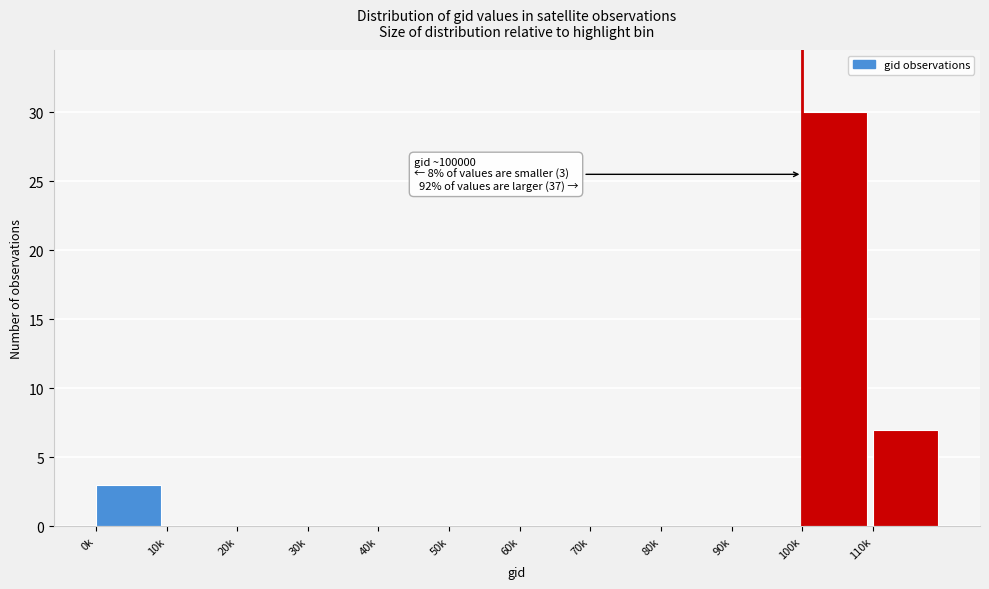

Reading left to right, list all the values displayed in this chart.

0k=3	10k=0	20k=0	30k=0	40k=0	50k=0	60k=0	70k=0	80k=0	90k=0	100k=30	110k=7